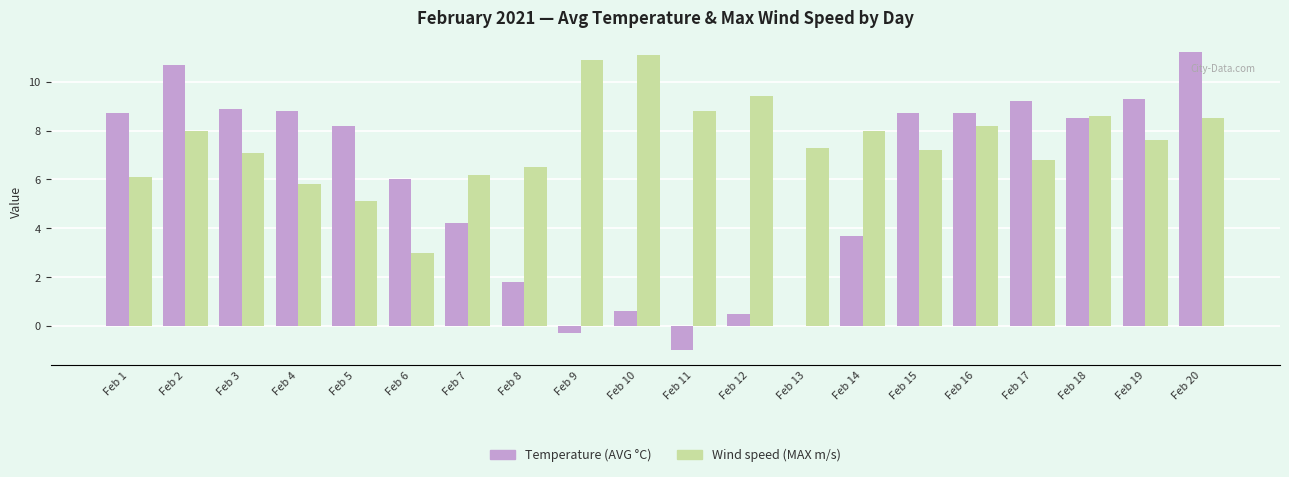

Between Feb 15 and Feb 20, which series saw the biggest shift?

Temperature (AVG °C)